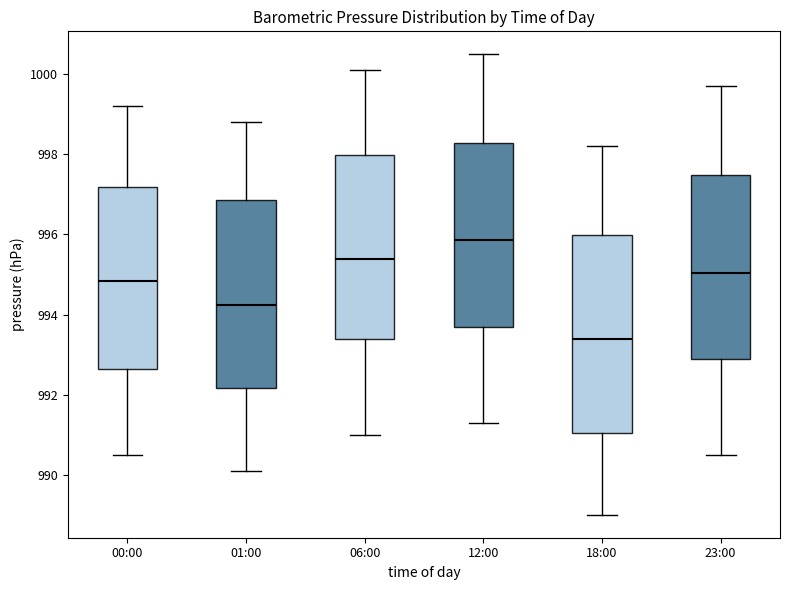

Which box has the lowest median line?

18:00